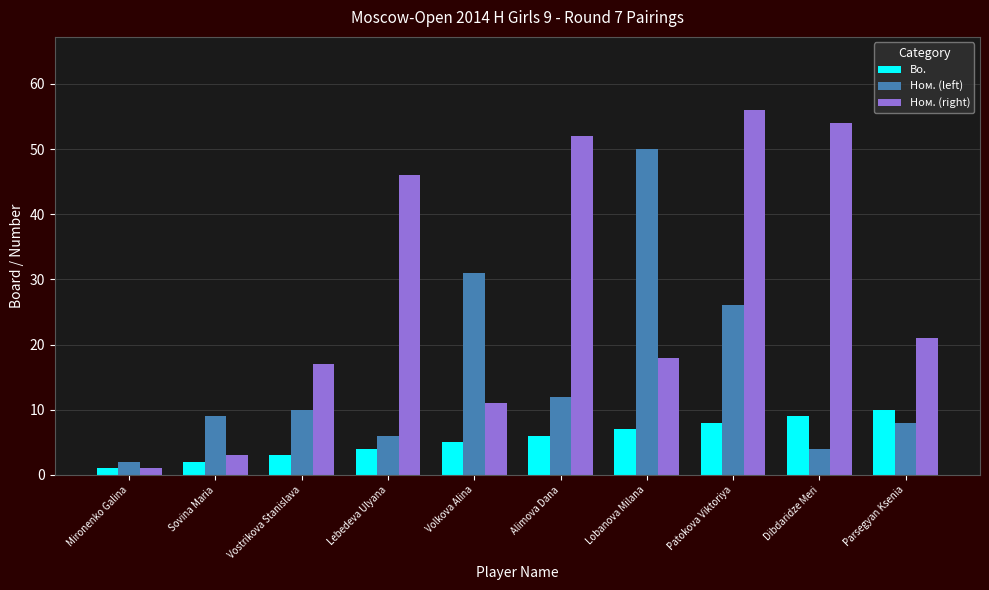

At how many categories does at least one series exceed 10?

8